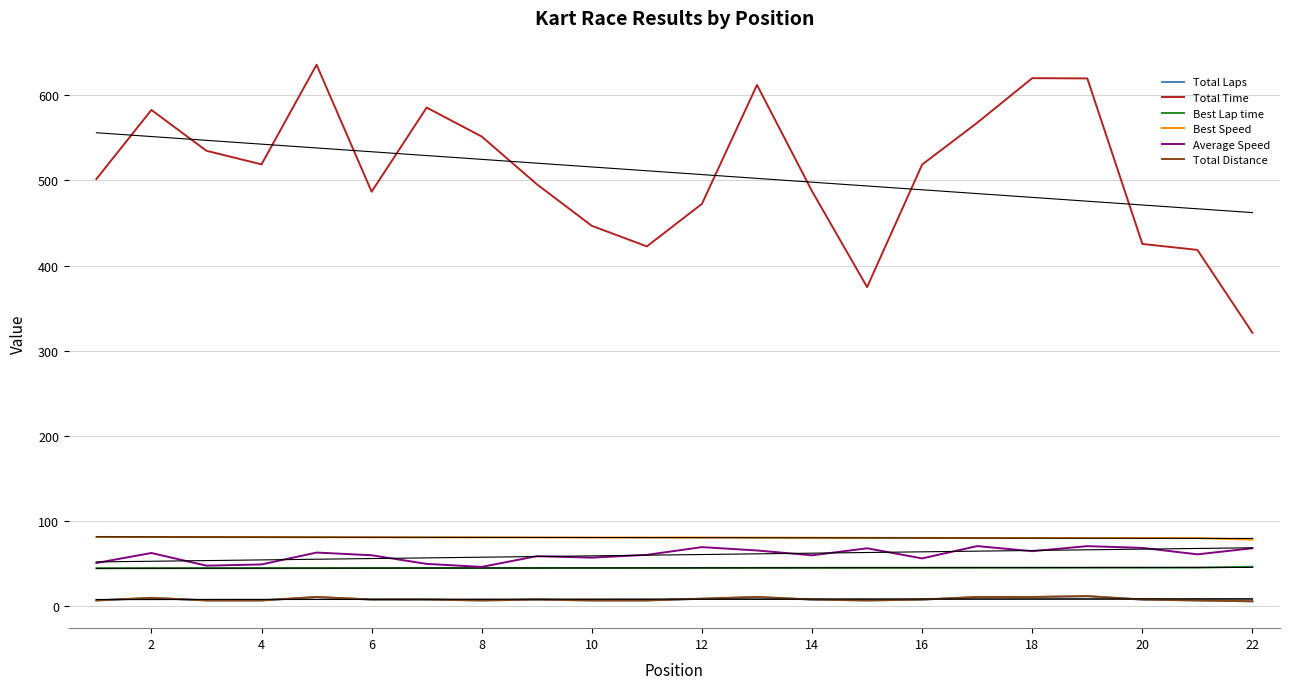

What is the maximum value for Best Speed?

81.6